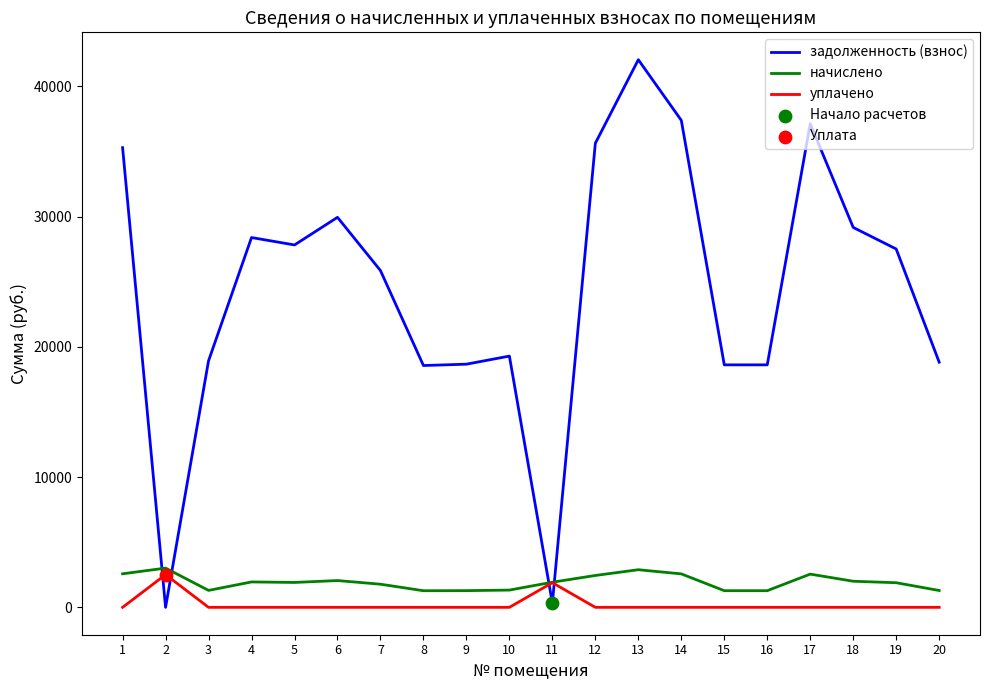

At which category is the sum across all series the highest?

13